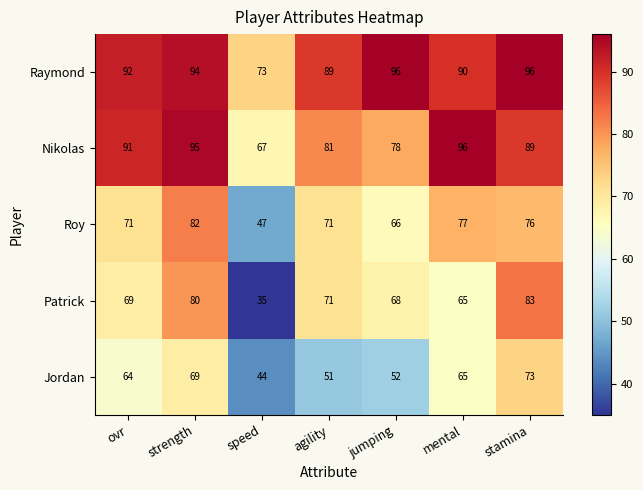

At how many categories does at least one series exceed 78?

6